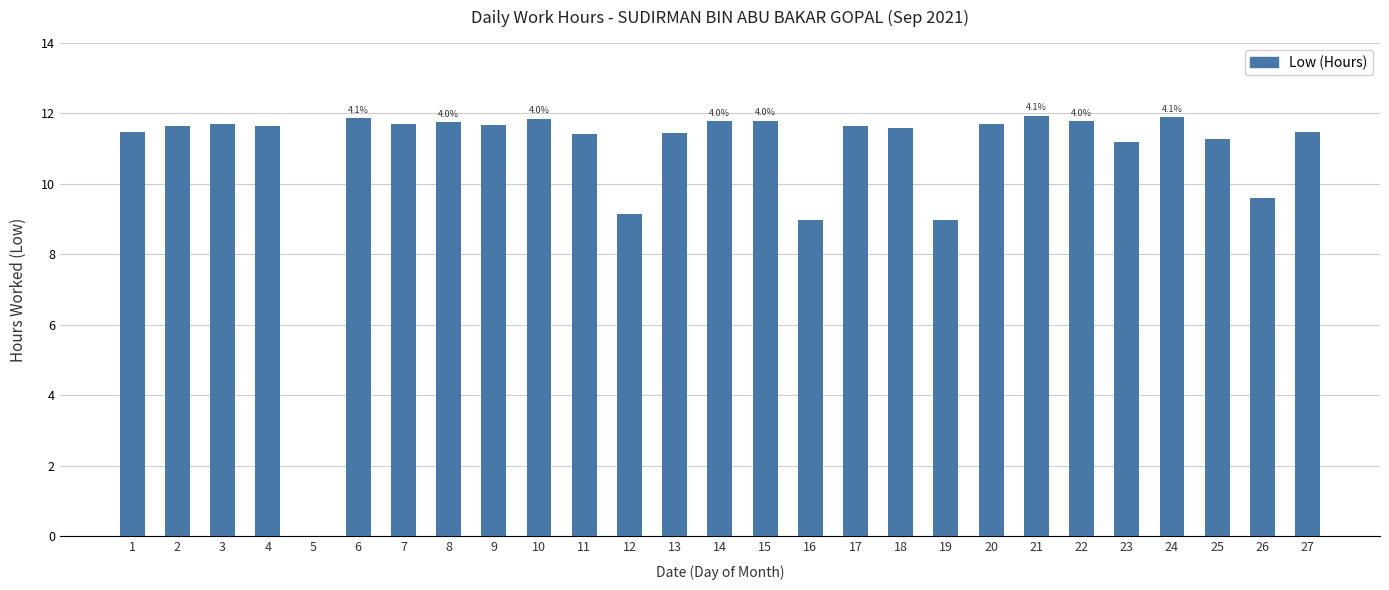

What is the sum of all values?

292.7